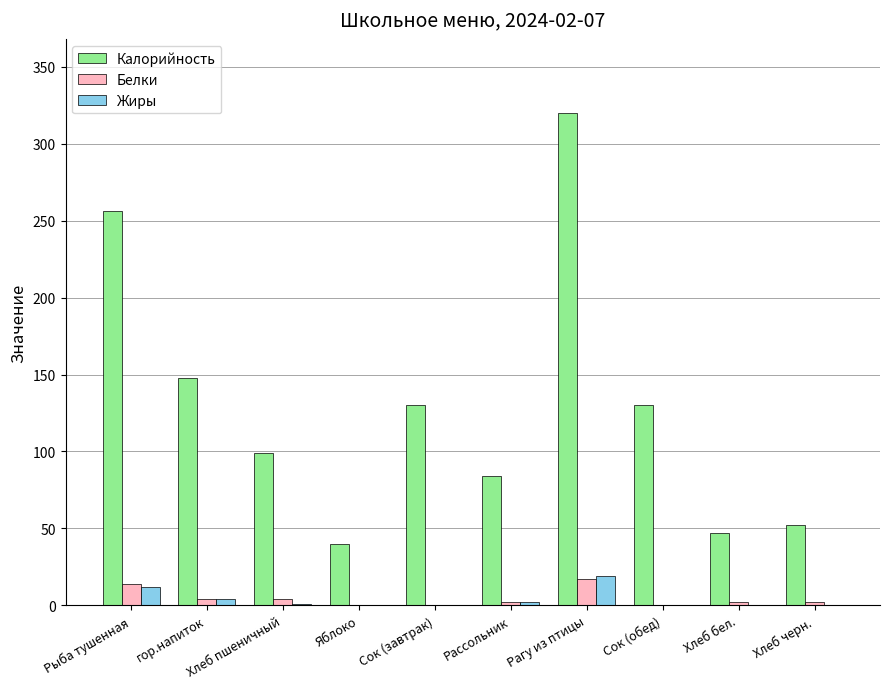

Is the value of Жиры at Хлеб пшеничный greater than the value of Калорийность at Яблоко?

No